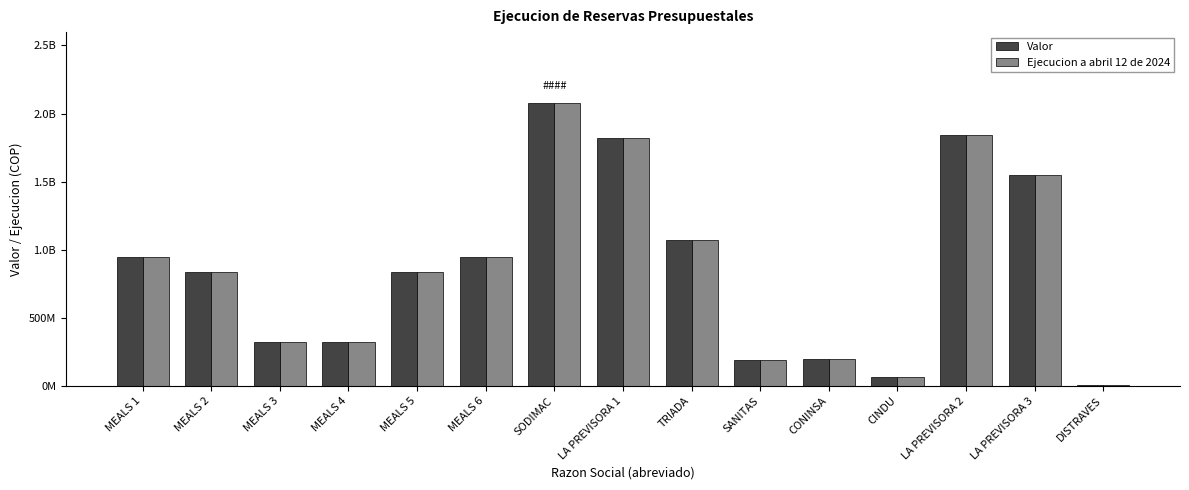

Is it true that Valor equals 562681154 at MEALS 2?

False